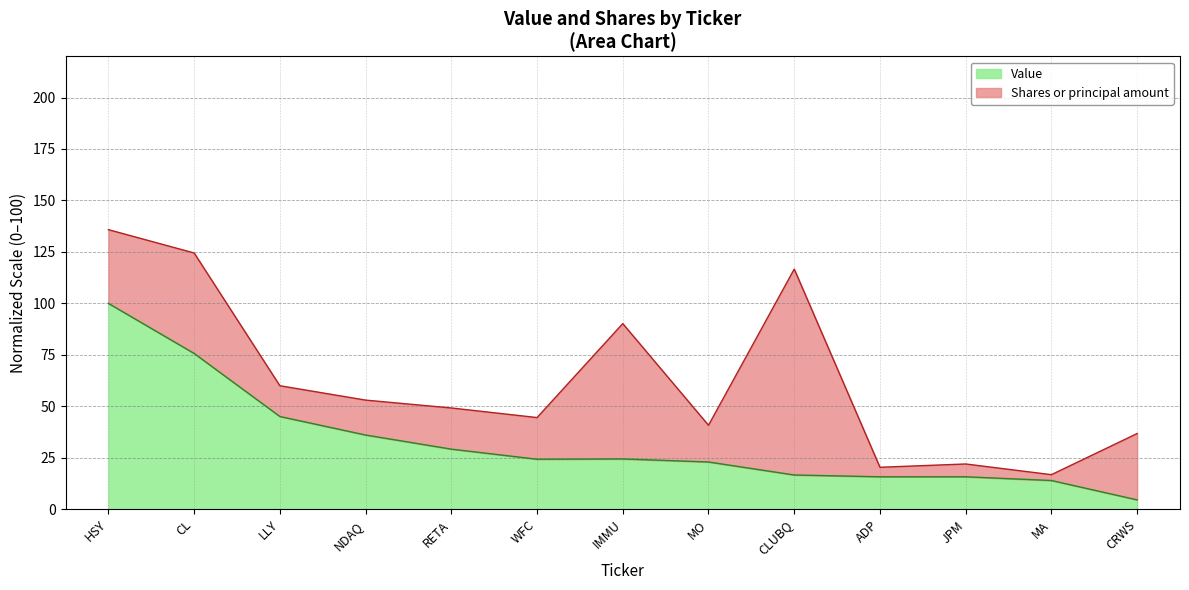

At which label is the value closest to 52?

LLY